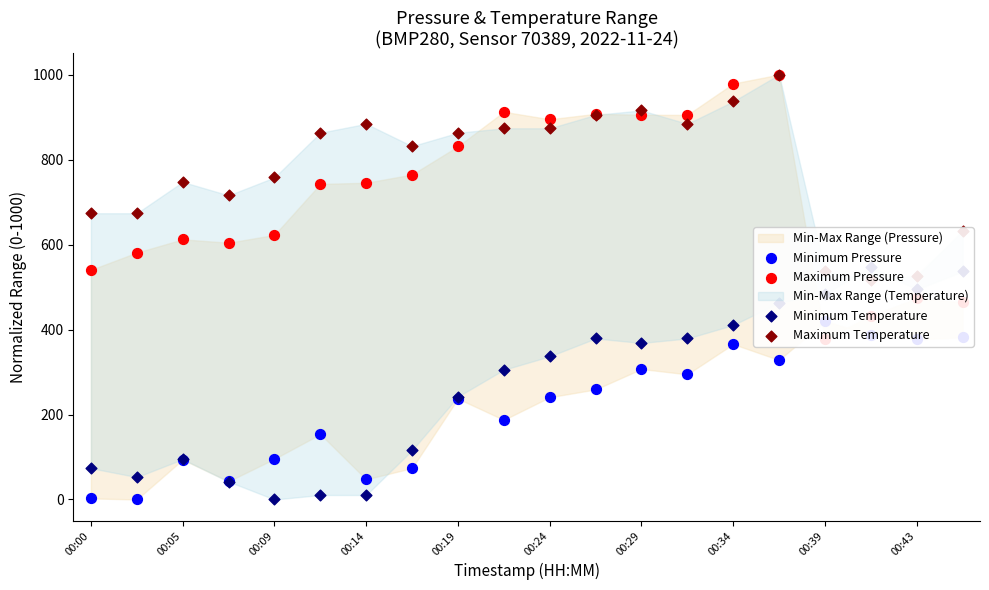

Which series contains the lowest Y value?

Minimum Pressure